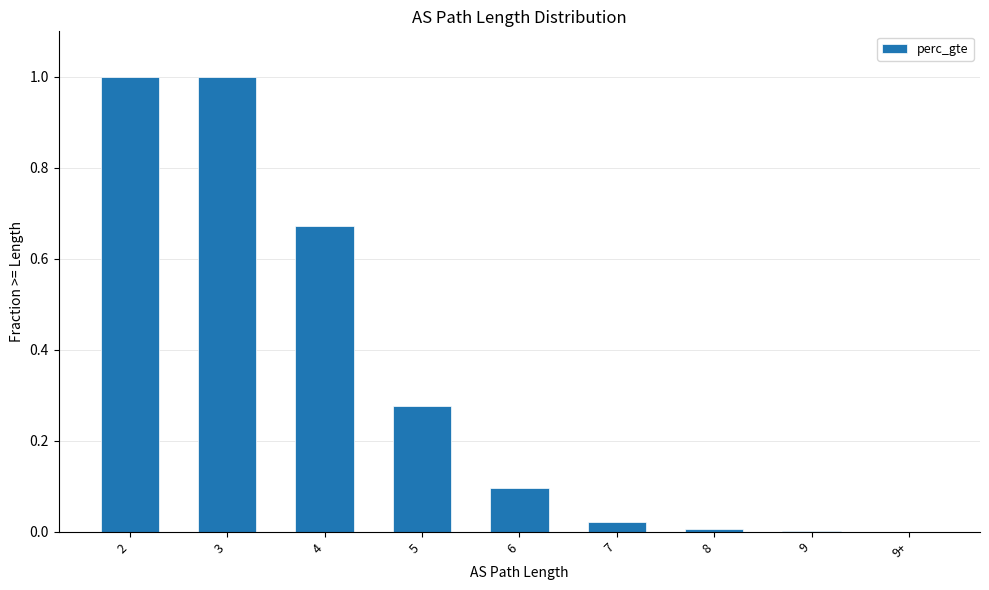

What is the change in value from 3 to 7?

-1.0